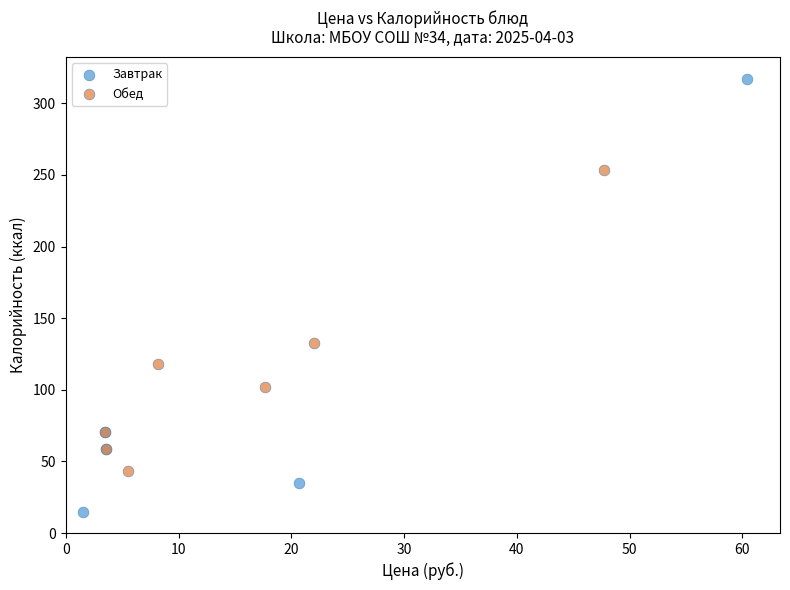

Which series reaches the maximum Y coordinate?

Завтрак